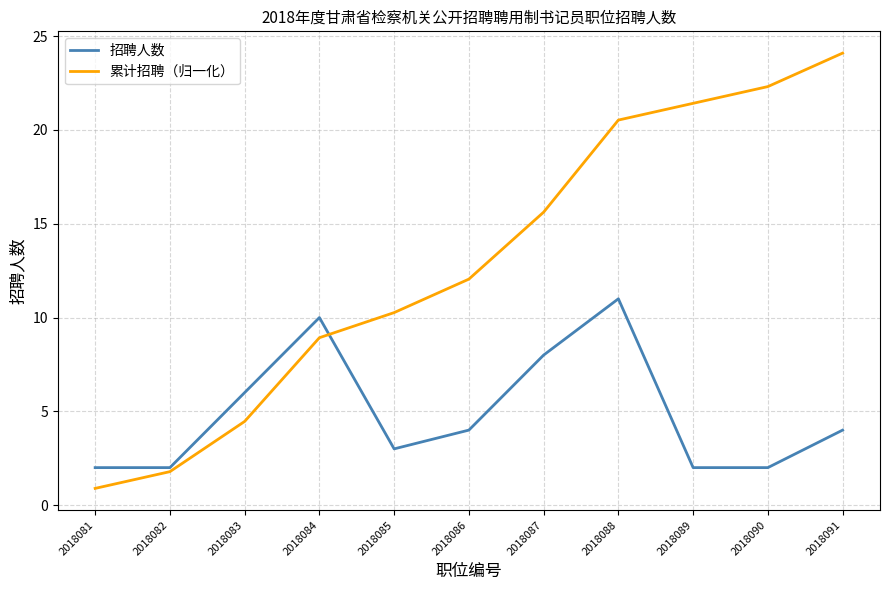

At which label is 累计招聘（归一化） closest to 12?

2018086